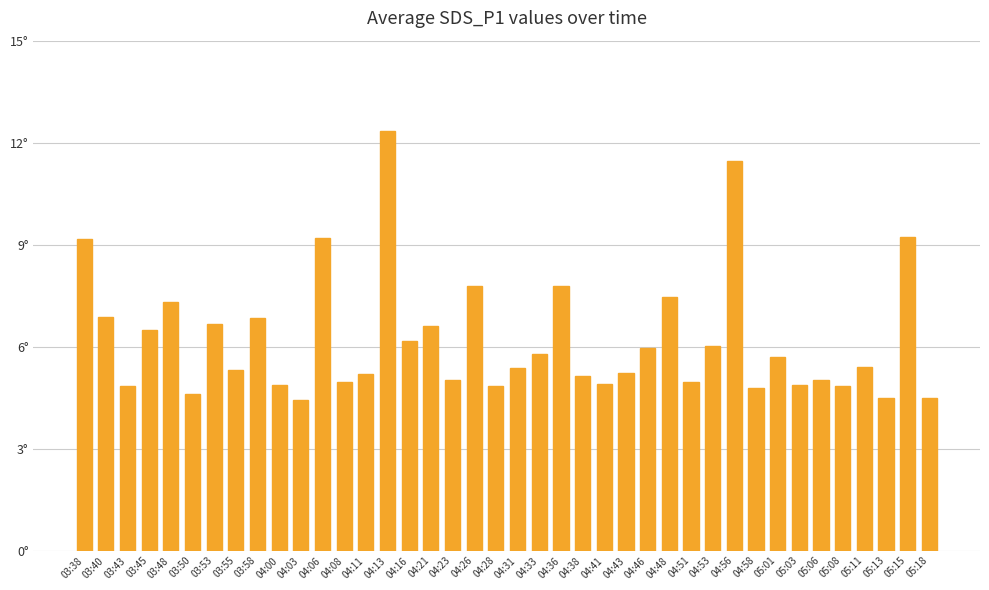

At which label does the data first exceed 5?

03:38